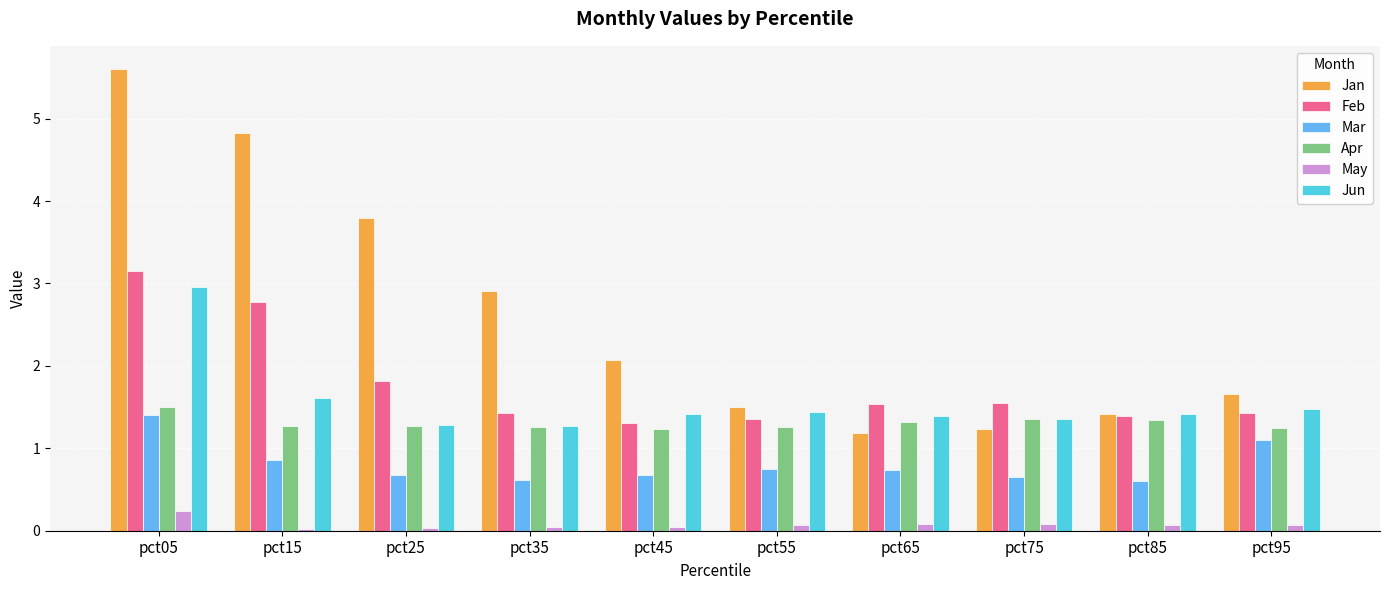

True or false: Apr has a value of 1.3 at pct35.

True